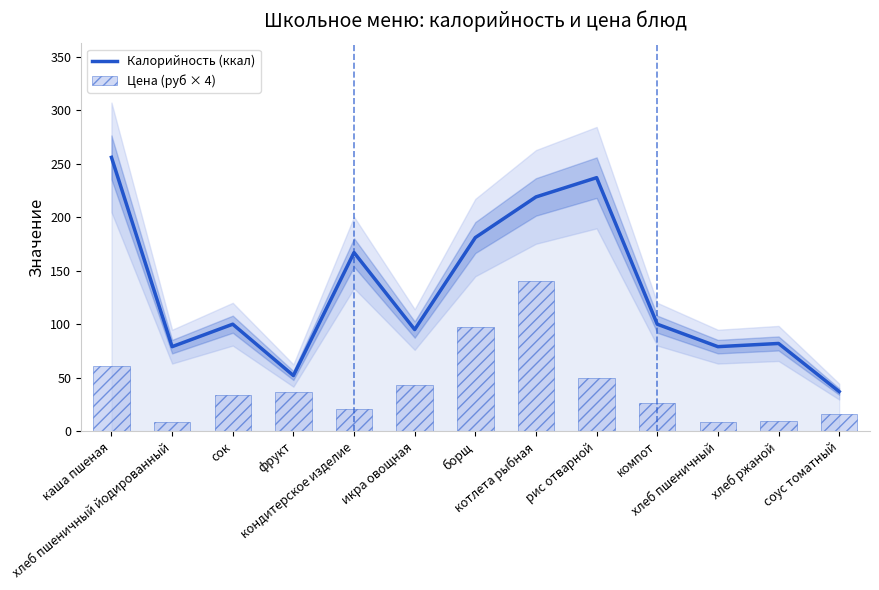

Which series has the widest spread of values?

Калорийность (ккал)